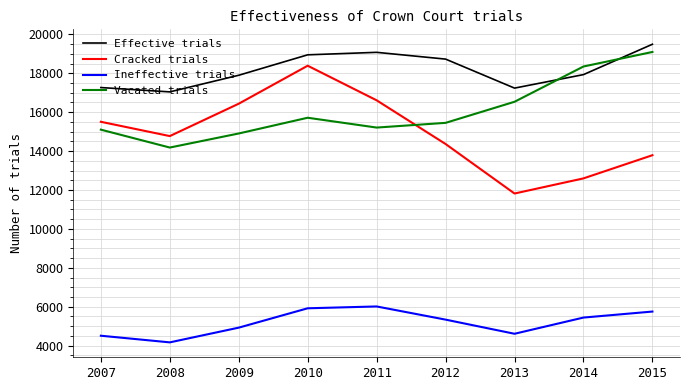

At how many categories does at least one series exceed 9677?

9